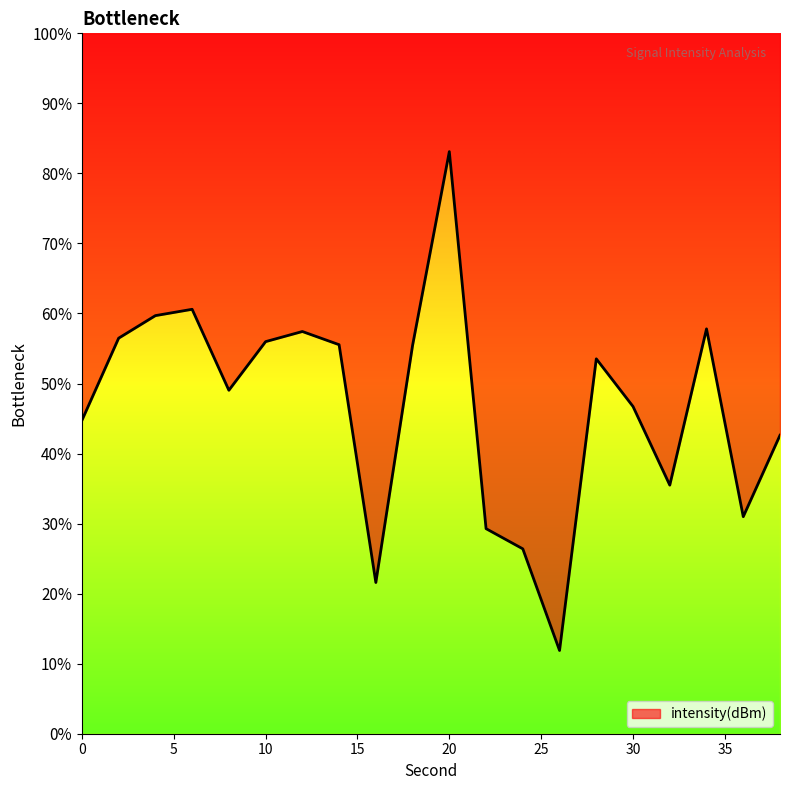

The value at 14 is 55.5. True or false?

True